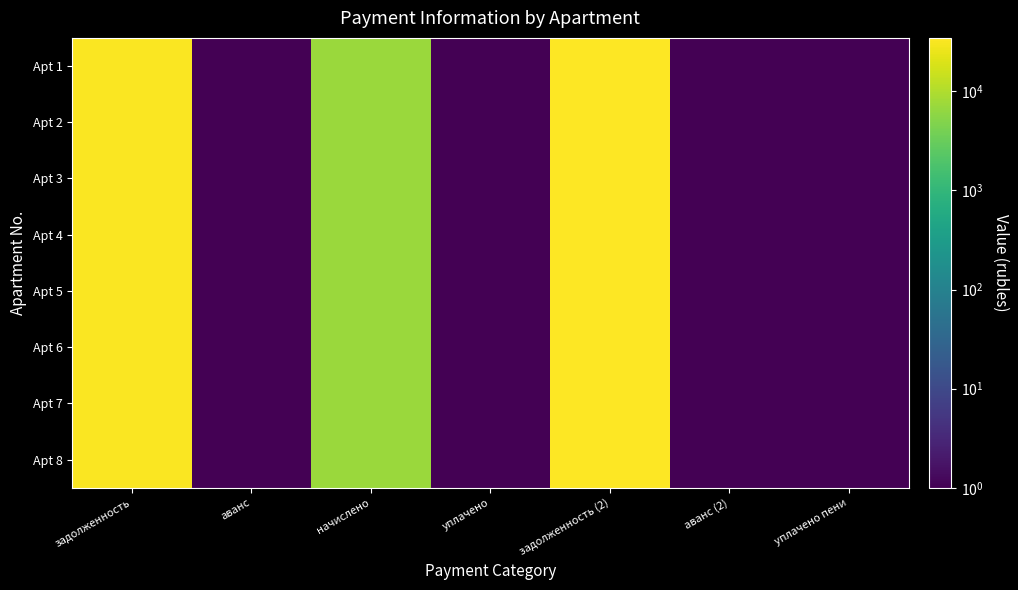

Which label corresponds to the largest value in the chart?

задолженность (2)